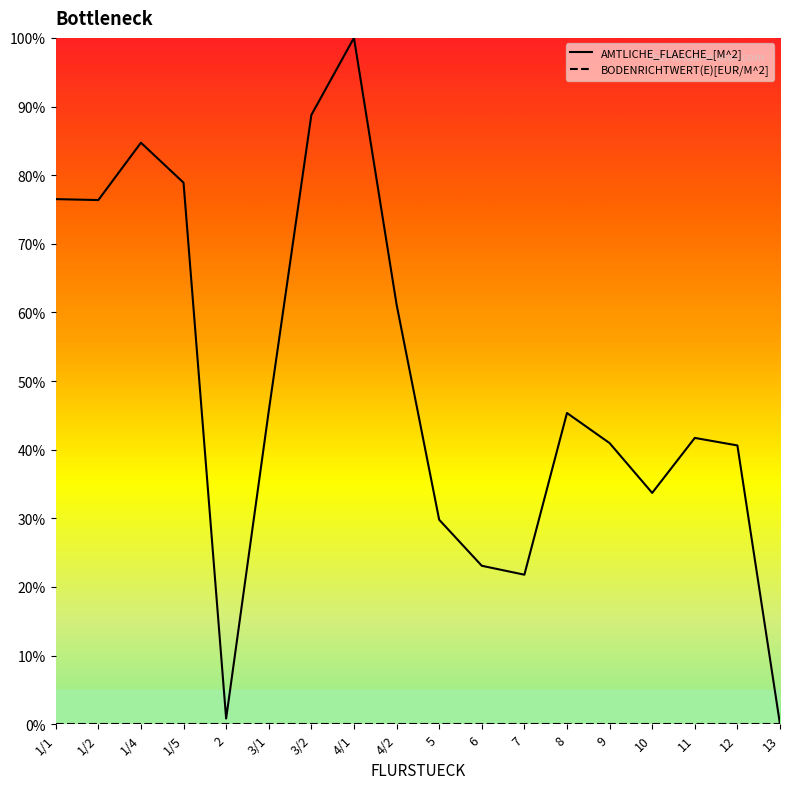

What is the spread (max minus min) of values at 3/1?

45.6